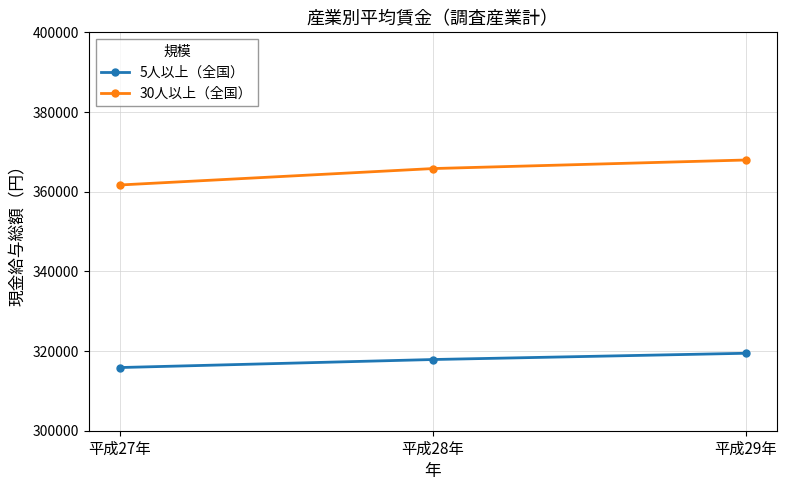

Is this an area chart (filled region under the line)?

No